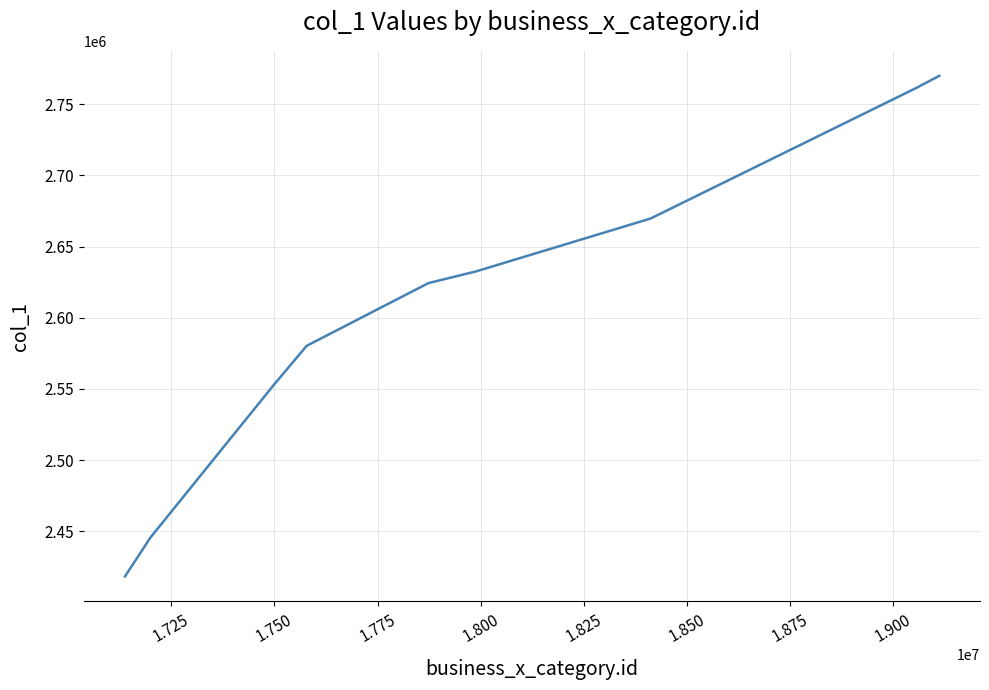

What is the maximum value shown in the chart?

2769849